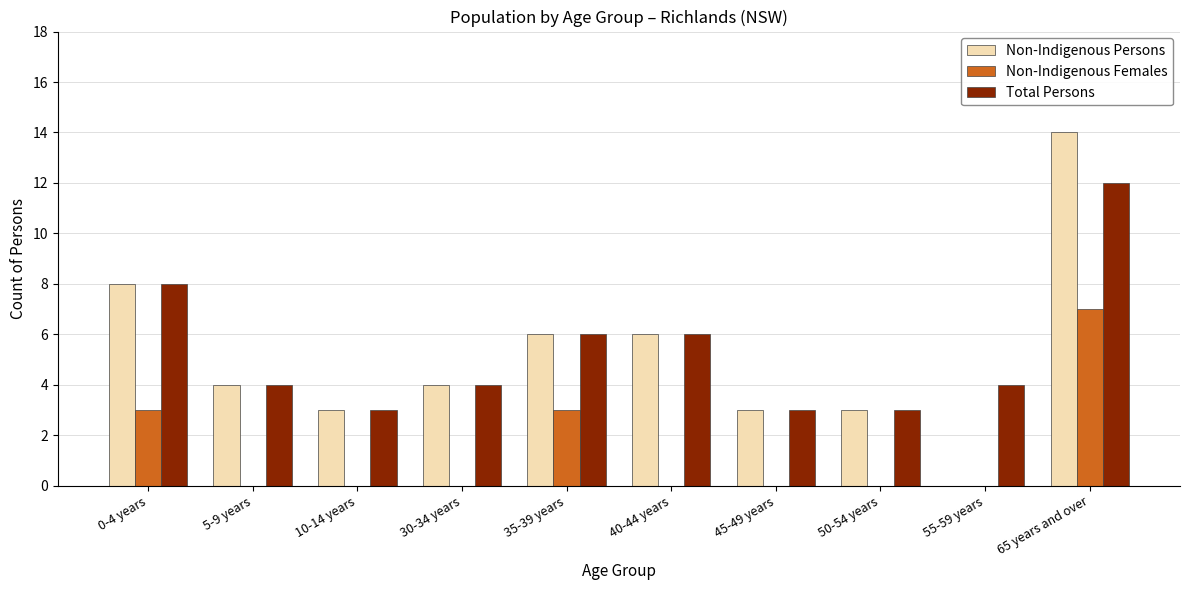

Which category has the highest value in the Non-Indigenous Females series?

65 years and over